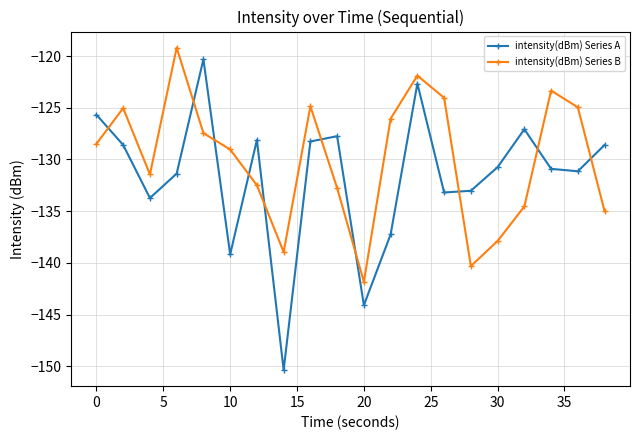

After their last crossing, which series has the higher values: intensity(dBm) Series A or intensity(dBm) Series B?

intensity(dBm) Series A